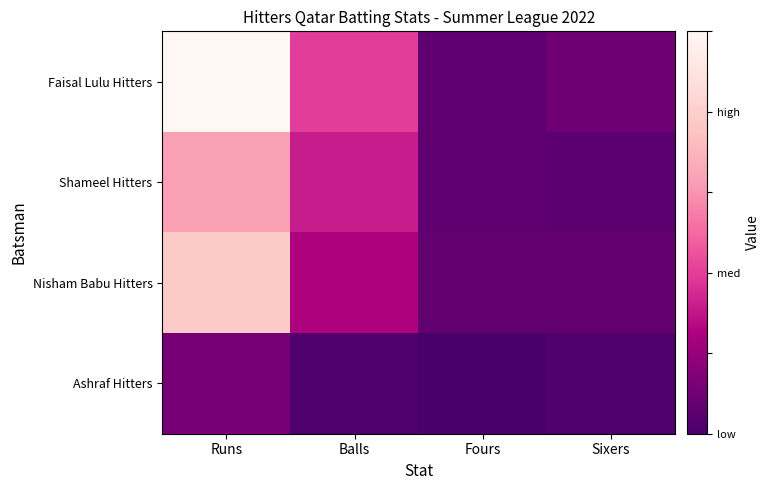

What is the spread (max minus min) of values at Runs?

88